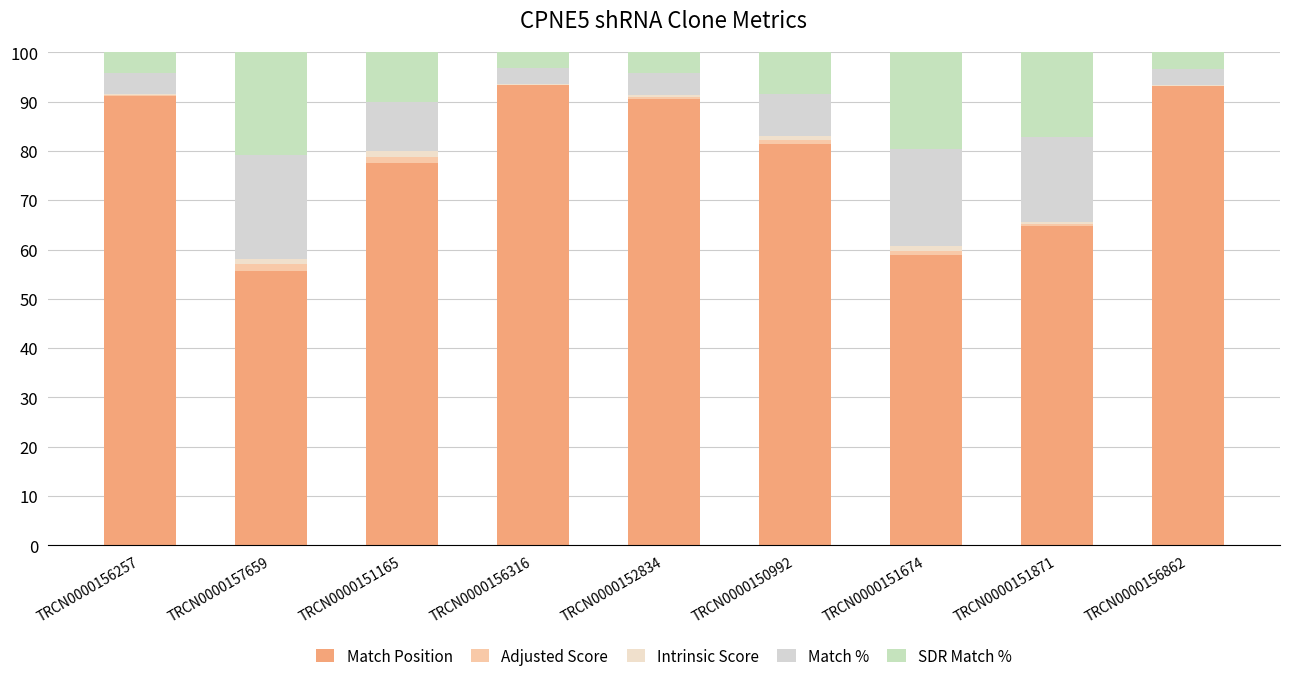

The value of SDR Match % at TRCN0000150992 is 13.7. True or false?

False